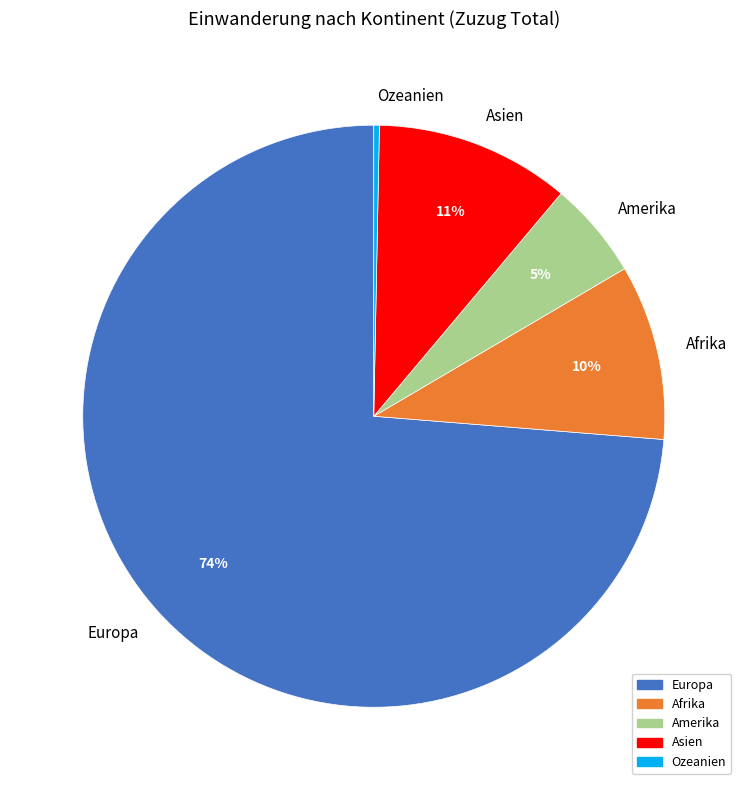

Is there a majority slice in this chart?

Yes